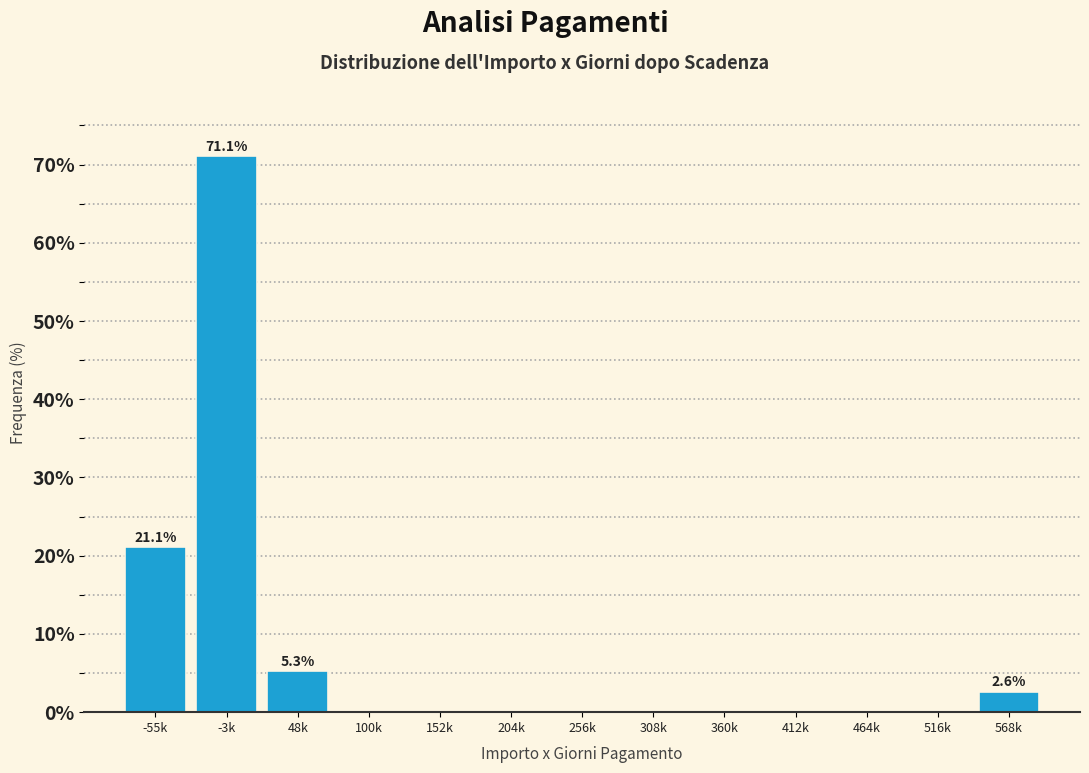

Reading left to right, what are all the values shown in this chart?

-55k=21.1	-3k=71.1	48k=5.3	100k=0.0	152k=0.0	204k=0.0	256k=0.0	308k=0.0	360k=0.0	412k=0.0	464k=0.0	516k=0.0	568k=2.6